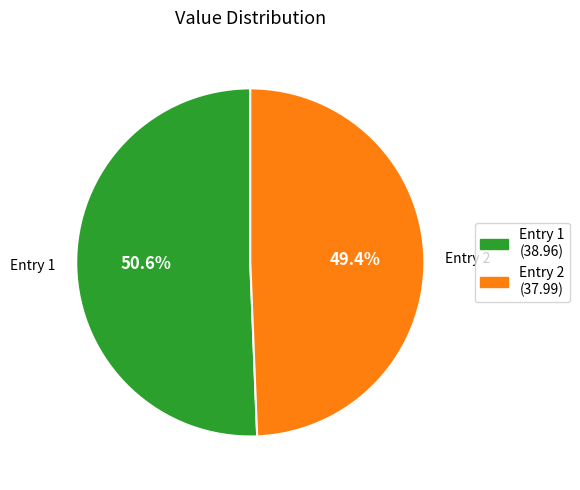

Rank the categories by value from highest to lowest.

Entry 1, Entry 2